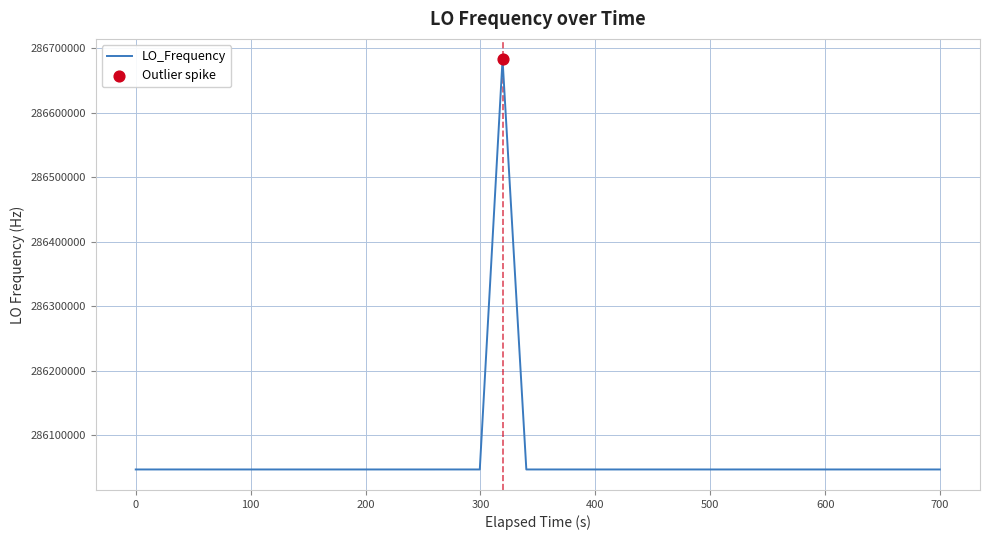

What is the smallest value displayed?

286046994.9